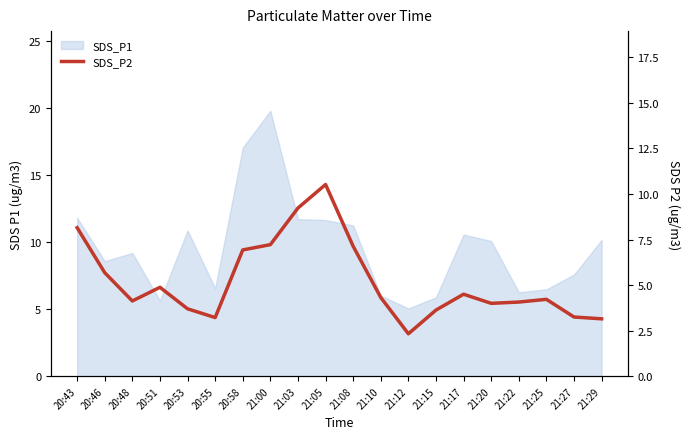

How many interior local valleys (lower than both neighbors) does the data have?

4